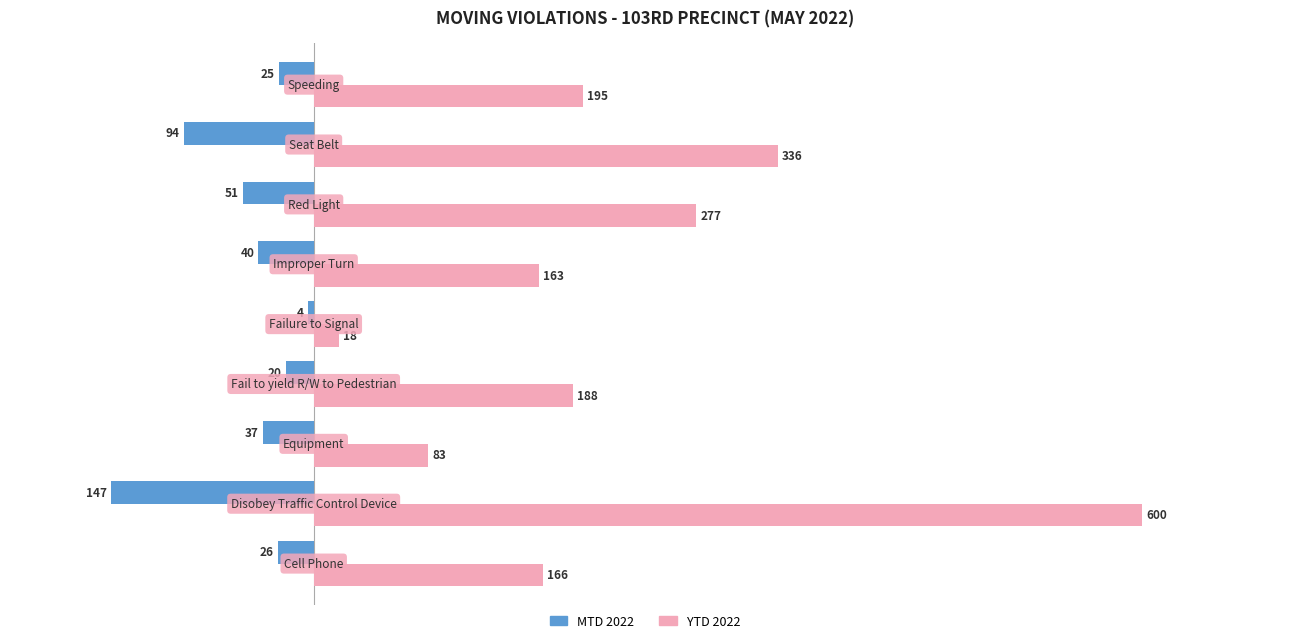

What is the difference between the maximum and second lowest values in the YTD 2022 series?

517